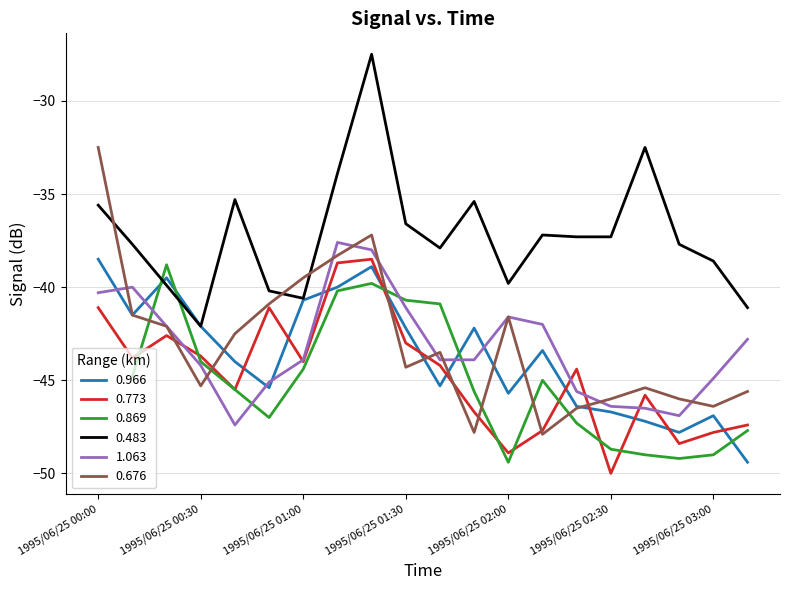

What is the highest value of the 1.063 series?

-37.6